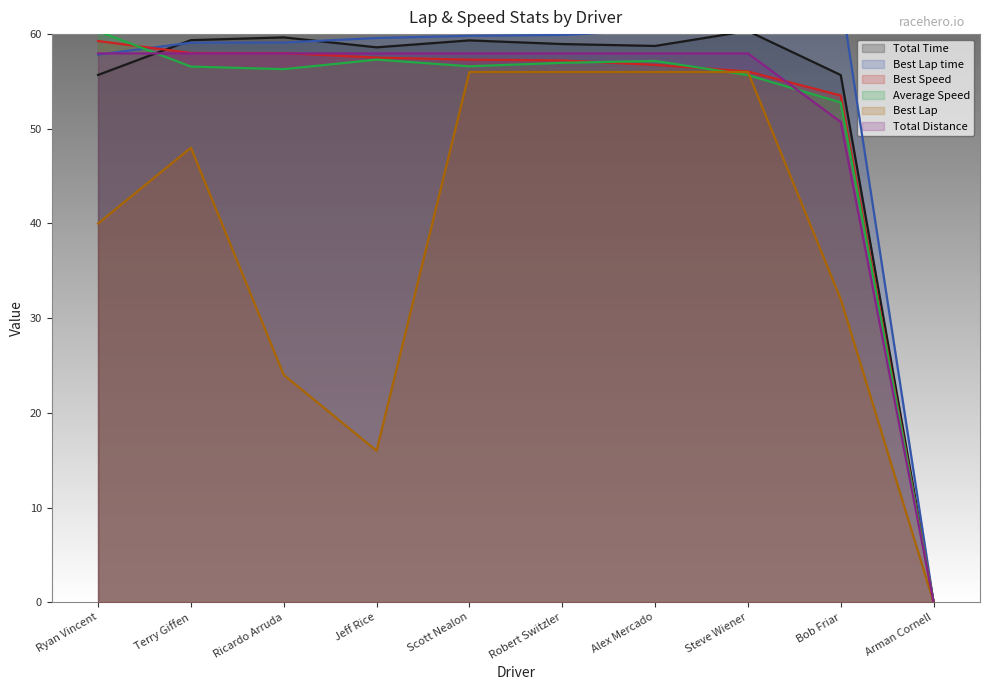

After their last crossing, which series has the higher values: Total Distance or Best Lap time?

Best Lap time